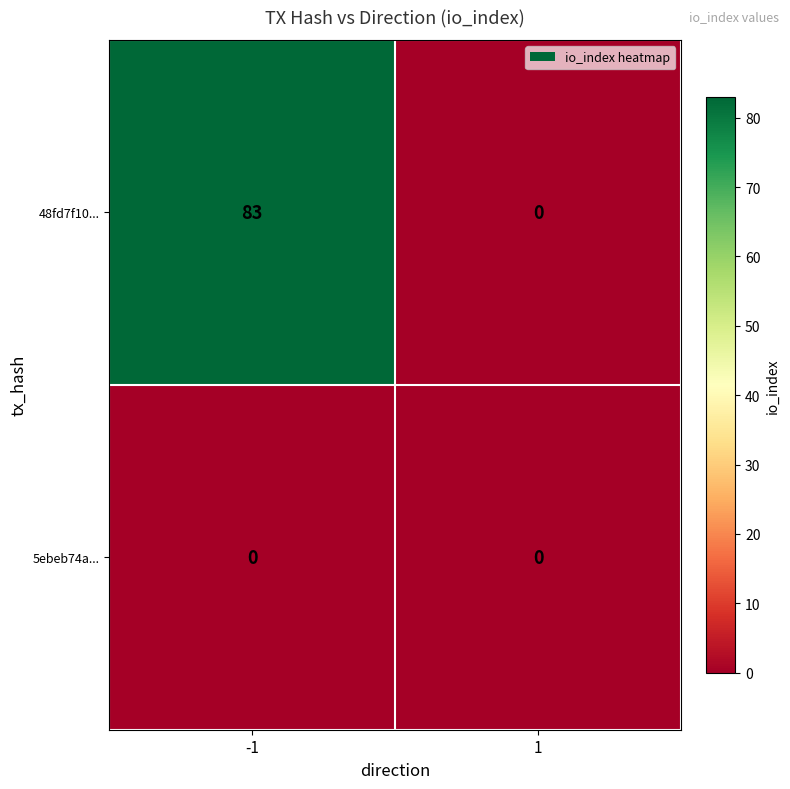

Count the number of categories in the chart.

2